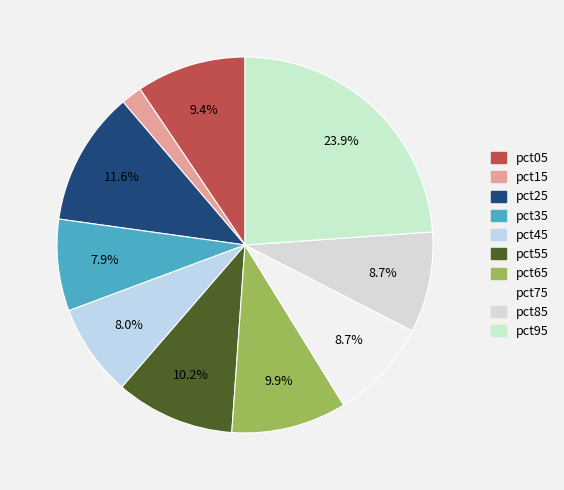

How many slices are in this pie chart?

10